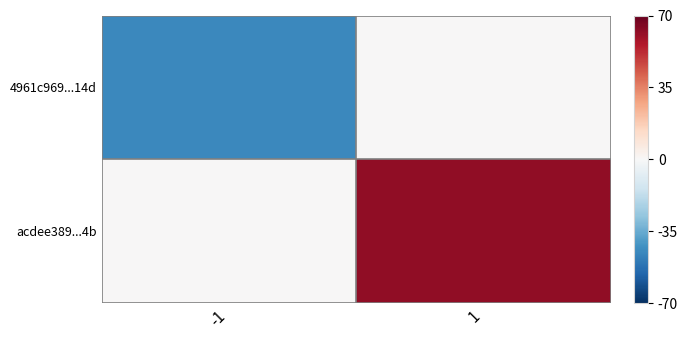

How many data points does each series have?

2